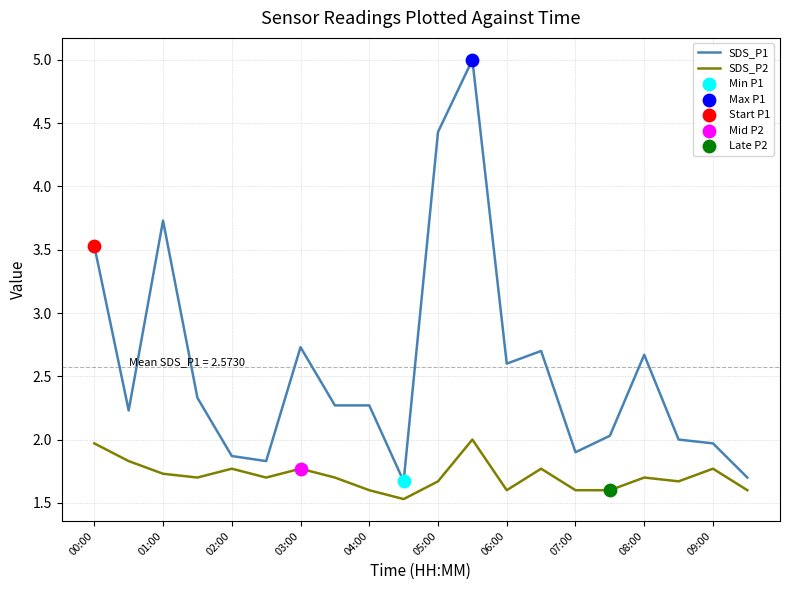

Which series has the largest total across all categories?

SDS_P1